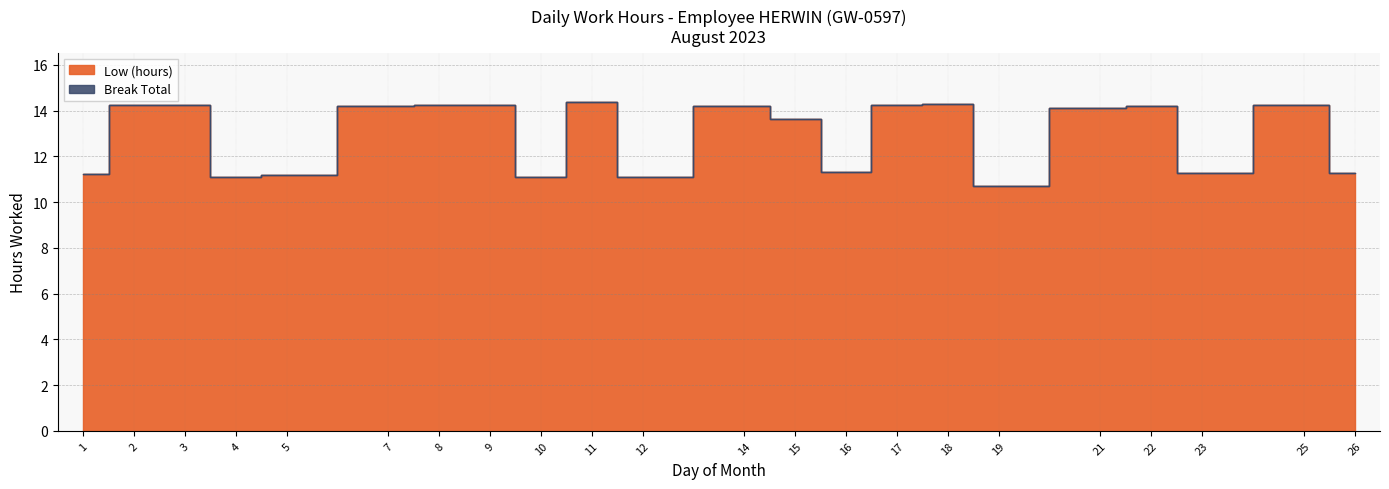

Reading left to right, transcribe all the data shown in this chart.

11.2	14.2	14.2	11.1	11.2	14.2	14.3	14.3	11.1	14.4	11.1	14.2	13.6	11.3	14.2	14.3	10.7	14.1	14.2	11.3	14.3	11.3